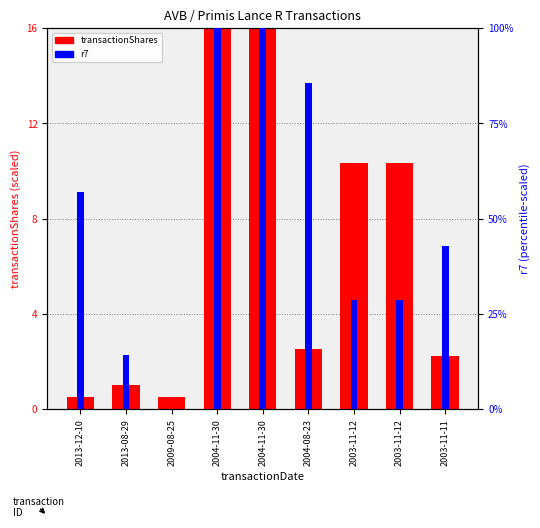

What is the difference between the r7 values at 2013-12-10 and 2003-11-12?

28.6